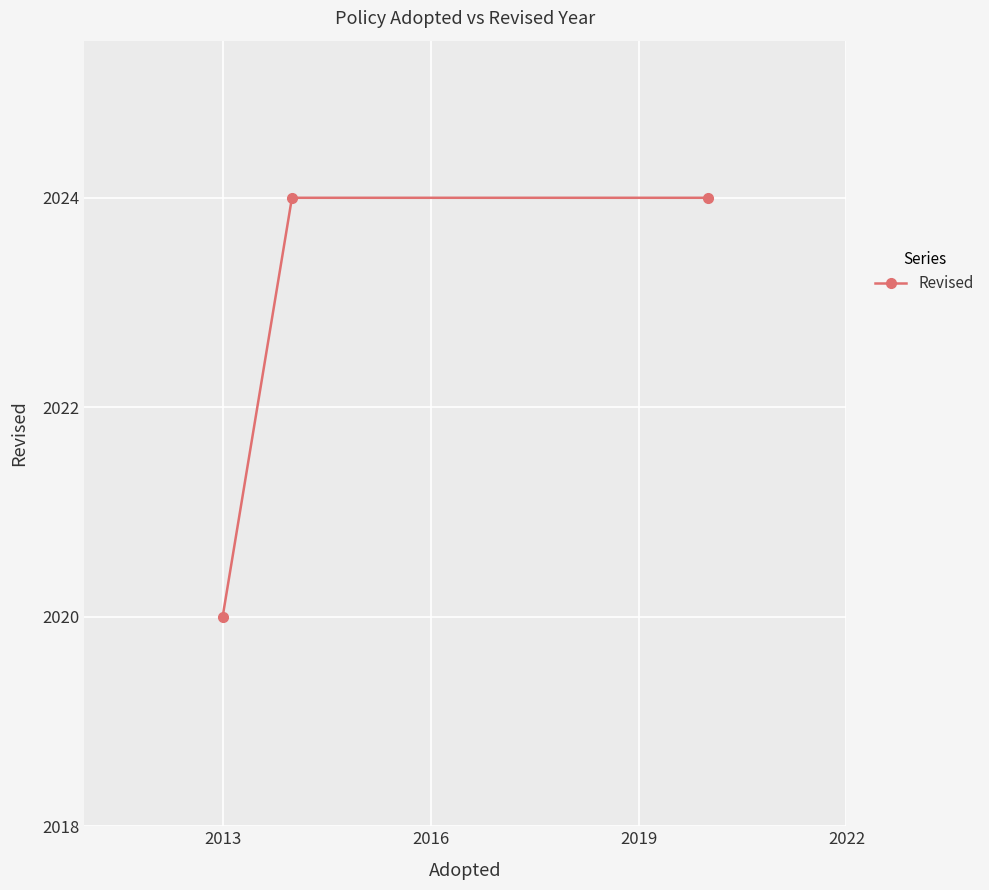

How many distinct data groups are displayed?

1